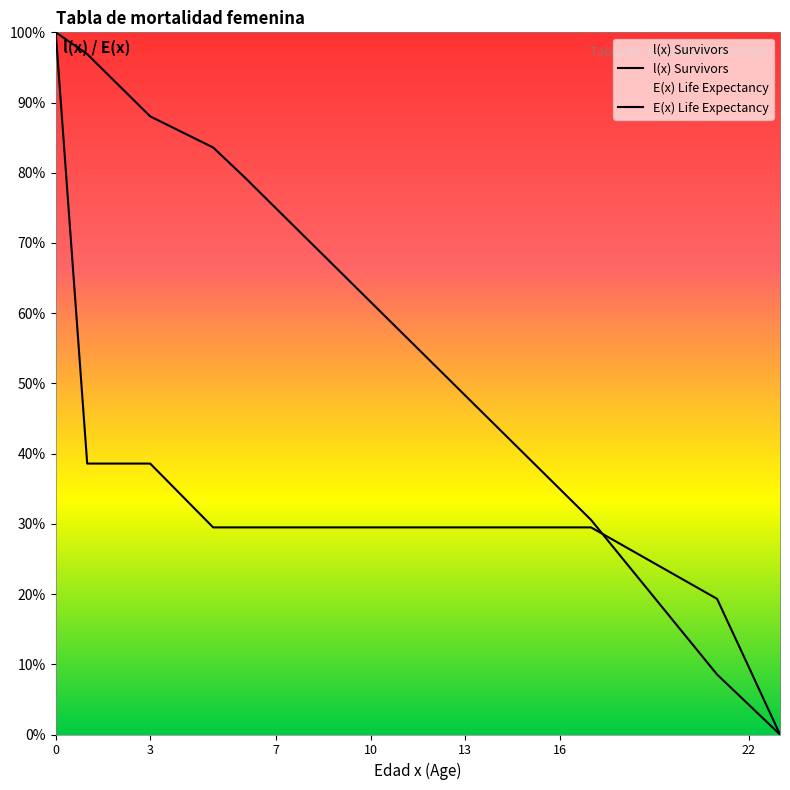

How many times do l(x) Survivors and E(x) Life Expectancy cross each other?

1